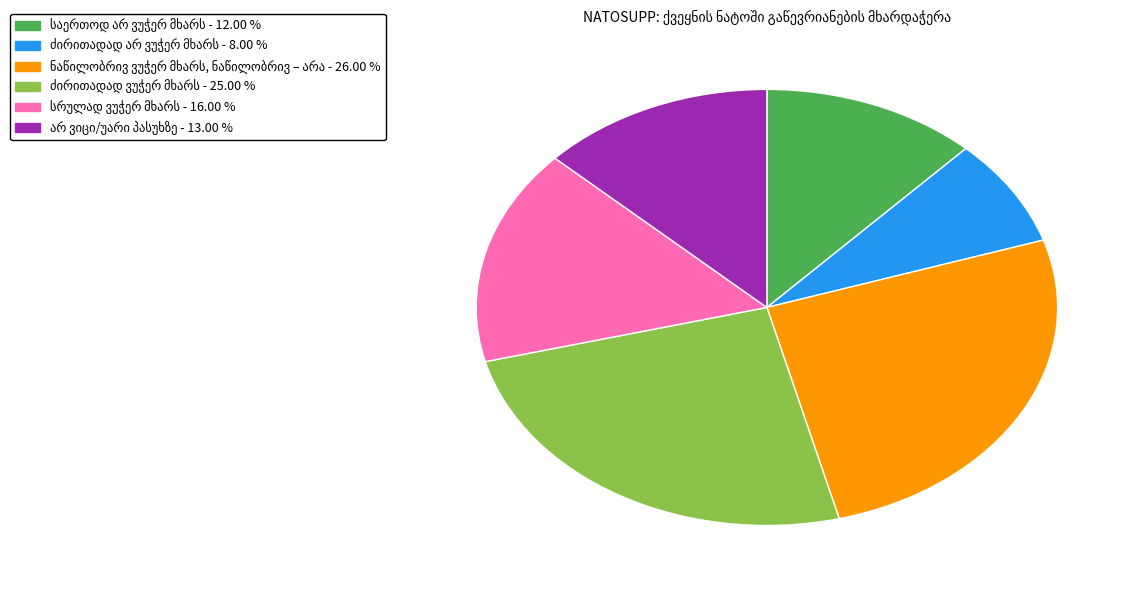

Does any single category account for the majority?

No